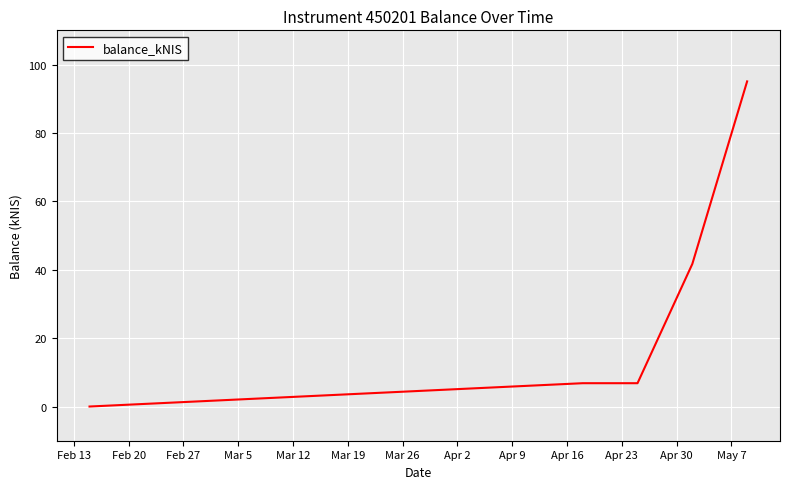

What is the difference between the second highest and second lowest values?

34.9